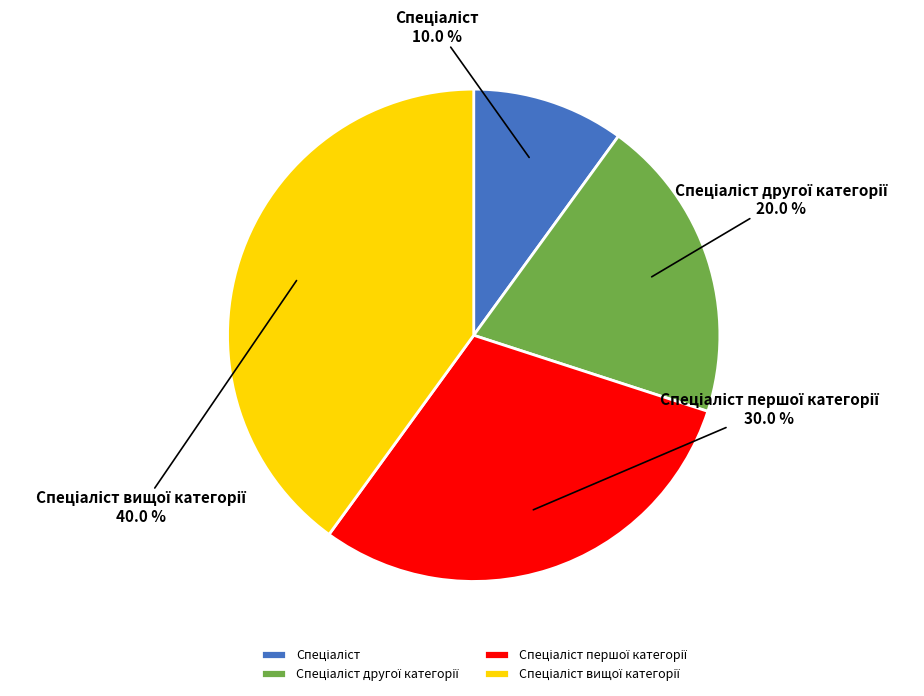

Is there a majority slice in this chart?

No